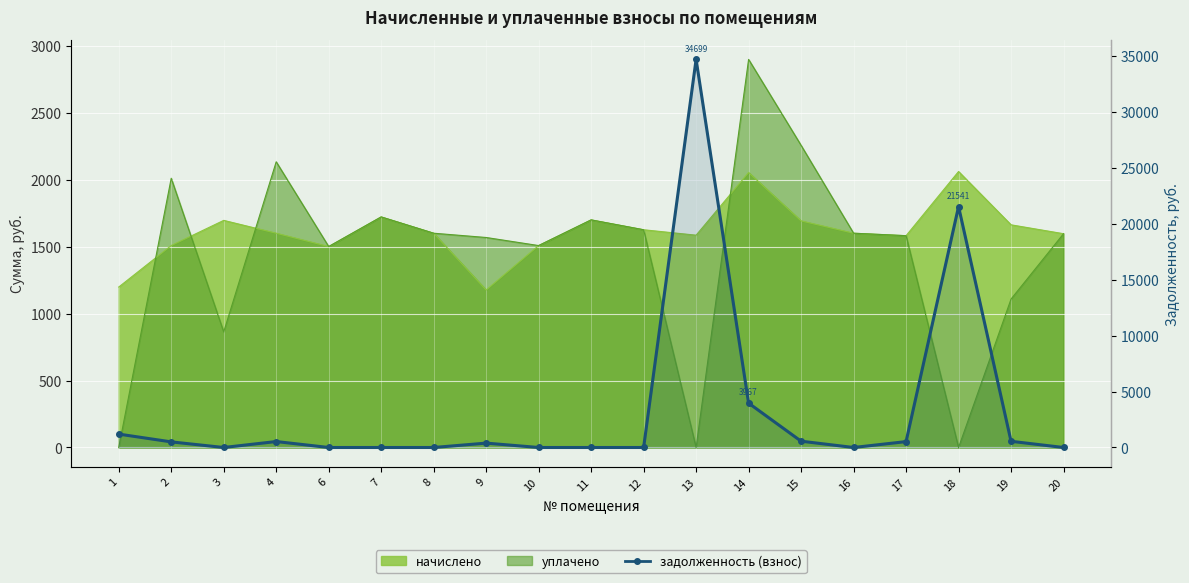

List the labels in order of value, largest first.

13, 18, 14, 1, 15, 19, 4, 17, 2, 9, 3, 6, 7, 8, 10, 11, 12, 16, 20